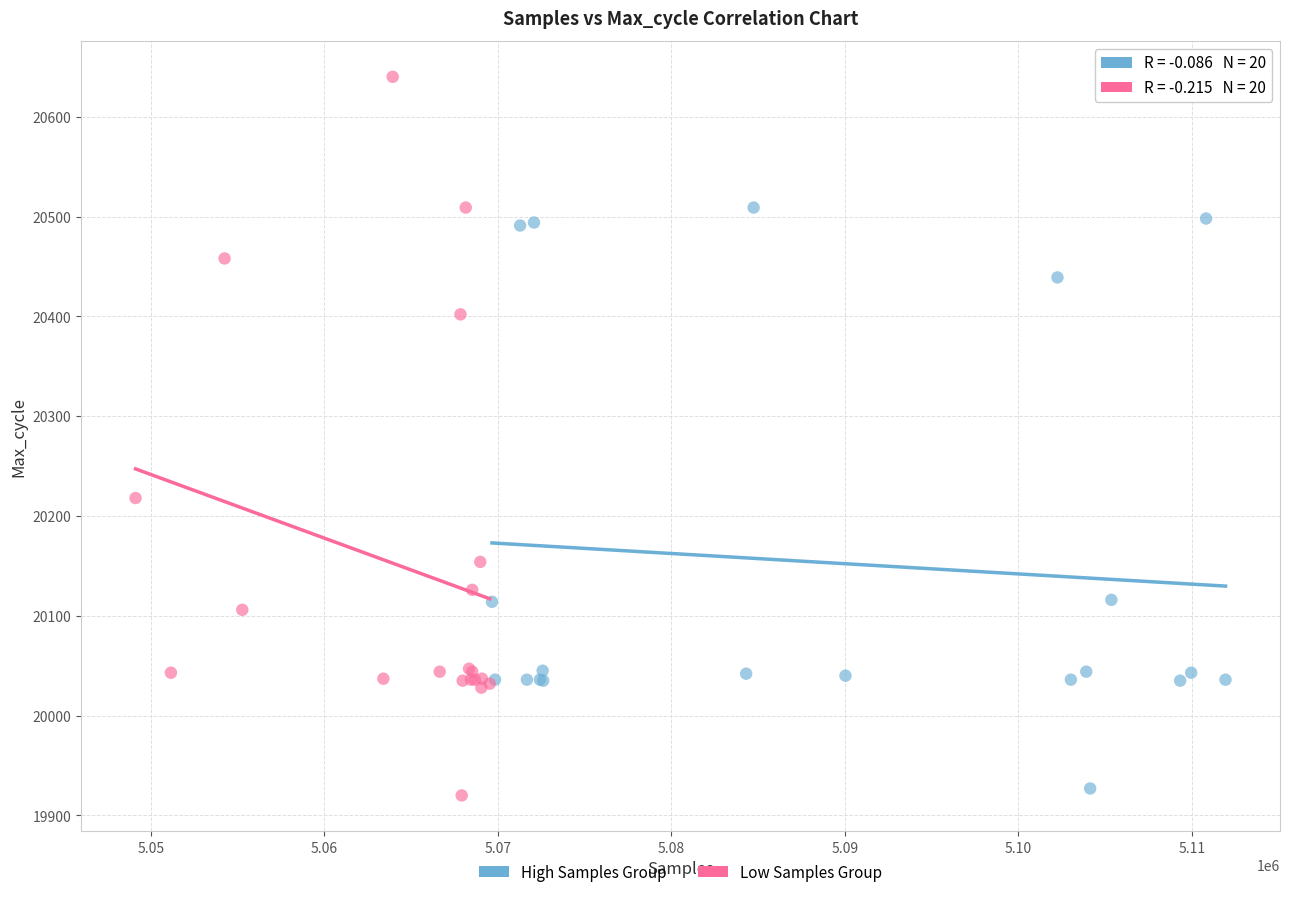

Which series reaches the maximum Y coordinate?

Low Samples Group